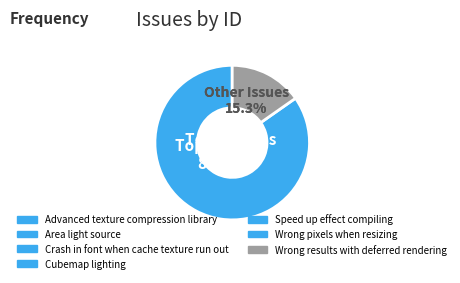

What percentage do Speed up effect compiling and Area light source together represent?

26.8%